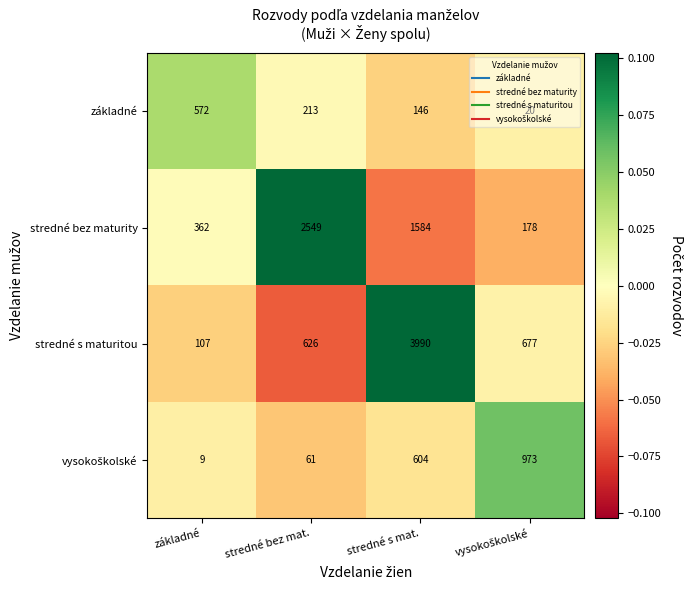

How many základné values are between 146 and 572?

3